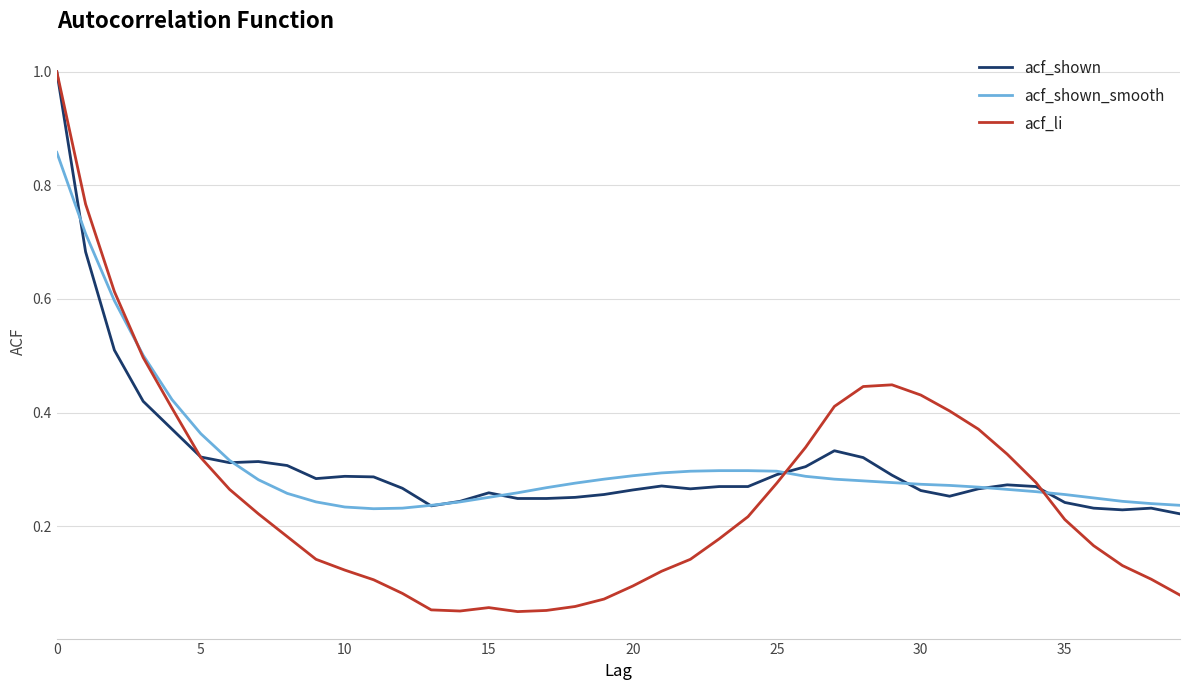

Which series has the widest spread of values?

acf_li